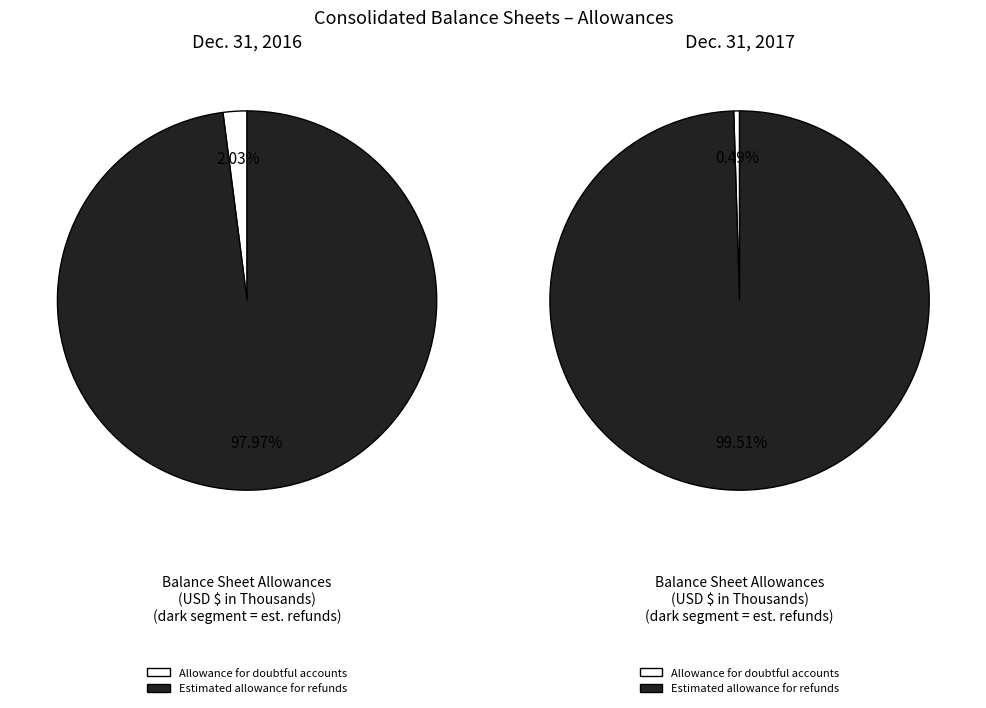

To the nearest percent, what is the difference between the largest and smallest slice percentages?

96%